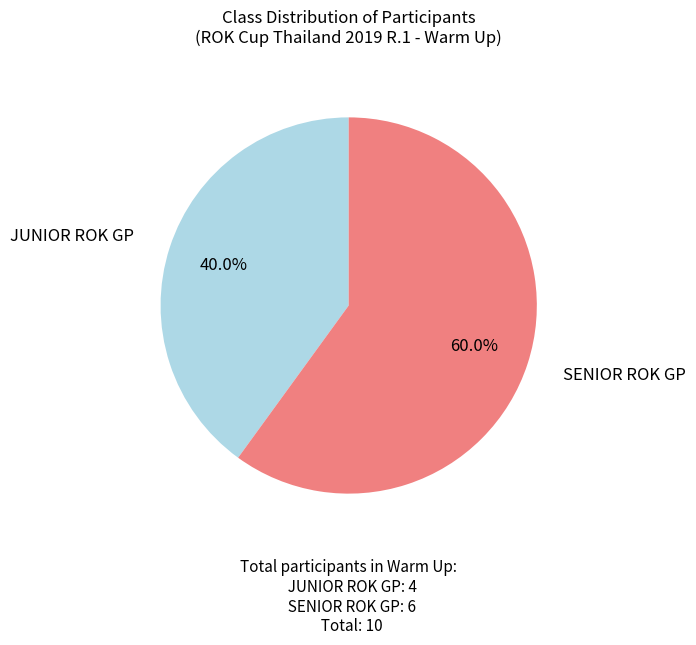

Is the sum of JUNIOR ROK GP and SENIOR ROK GP greater than half?

Yes